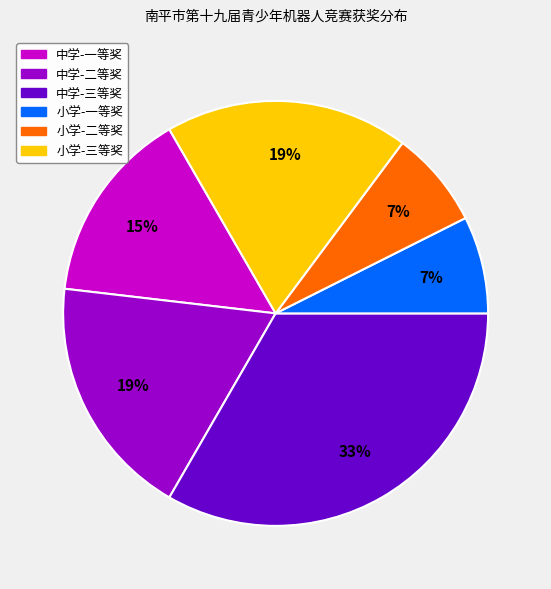

To the nearest percent, what is the average slice percentage?

17%